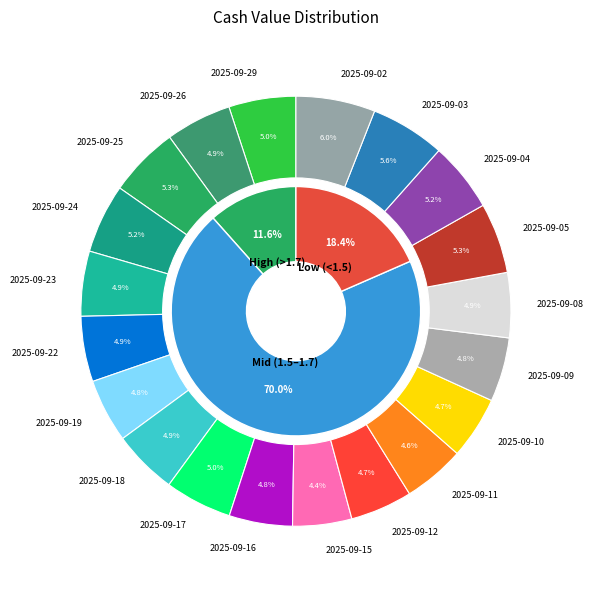

To the nearest percent, what percentage of the pie is 2025-09-16?

5%